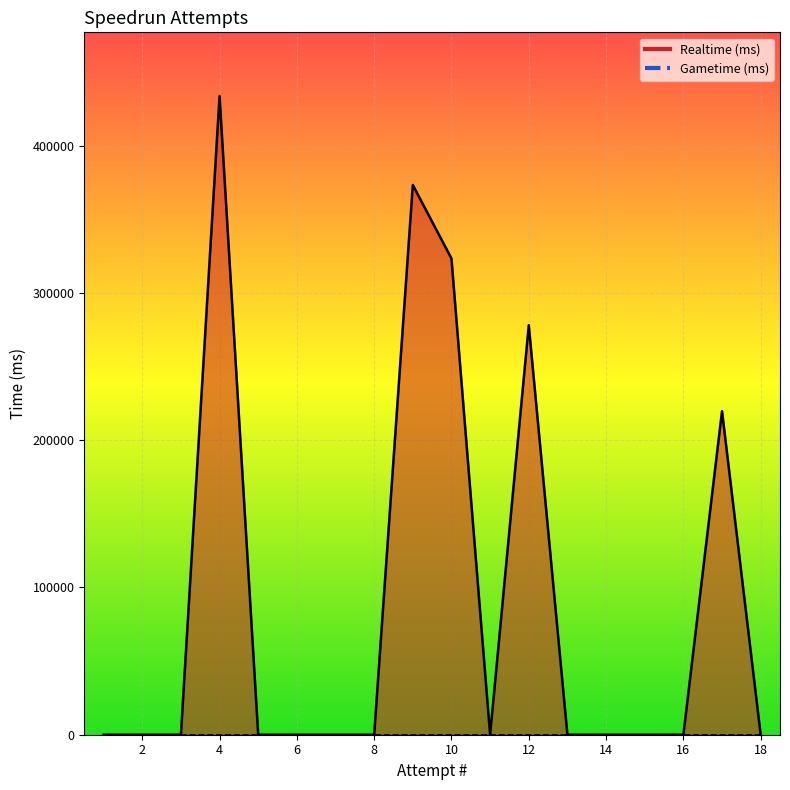

True or false: the data shows 0 at 1.

True